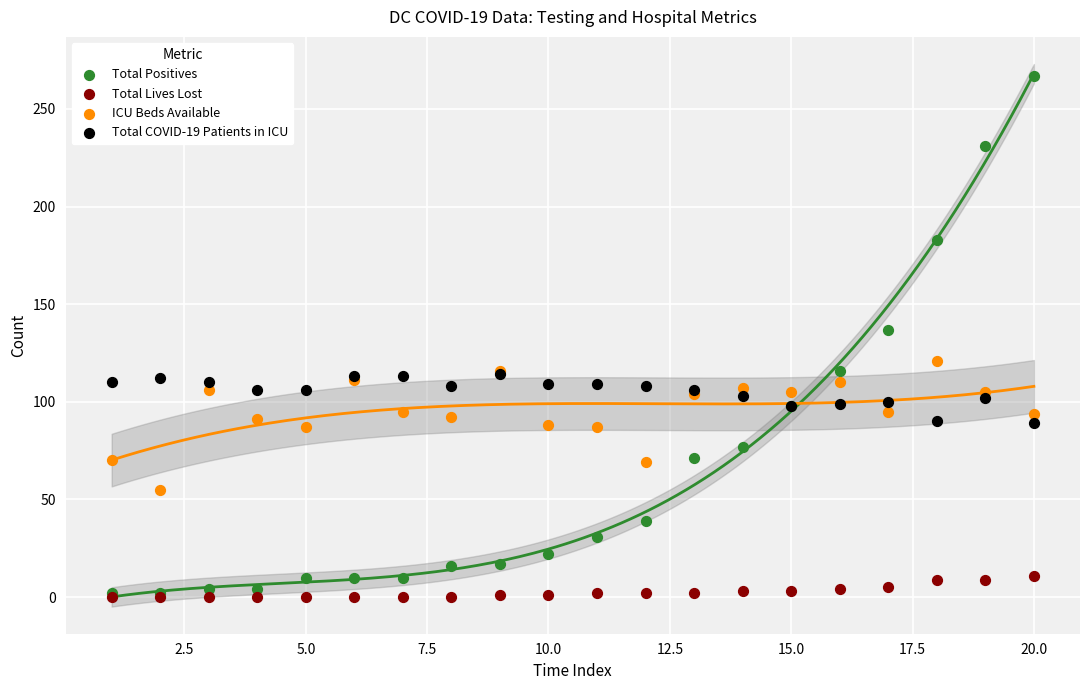

Which series contains the highest Y value?

Total Positives